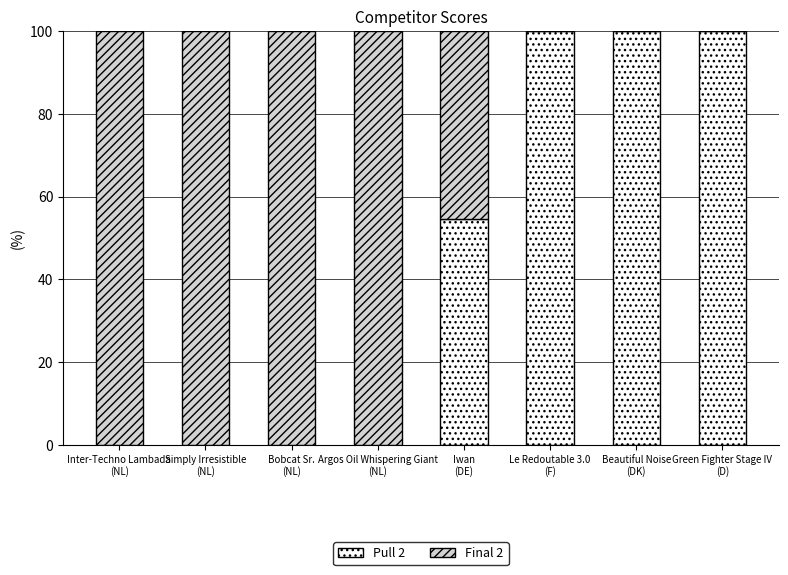

Is it true that Pull 2 equals 100.0 at Le Redoutable 3.0
(F)?

True